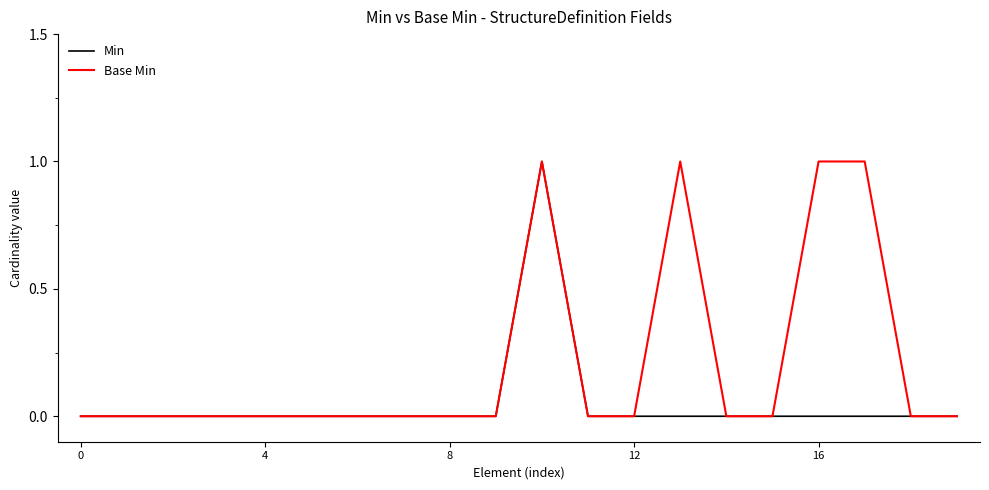

Which series has the largest total across all categories?

Base Min